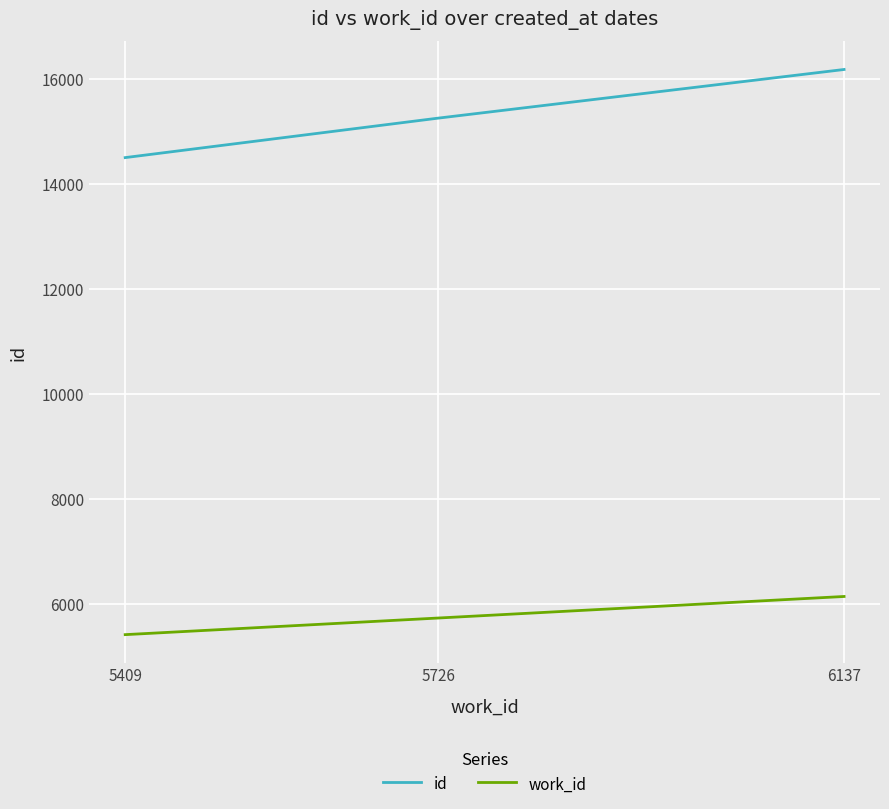

Count the number of data series in this chart.

2